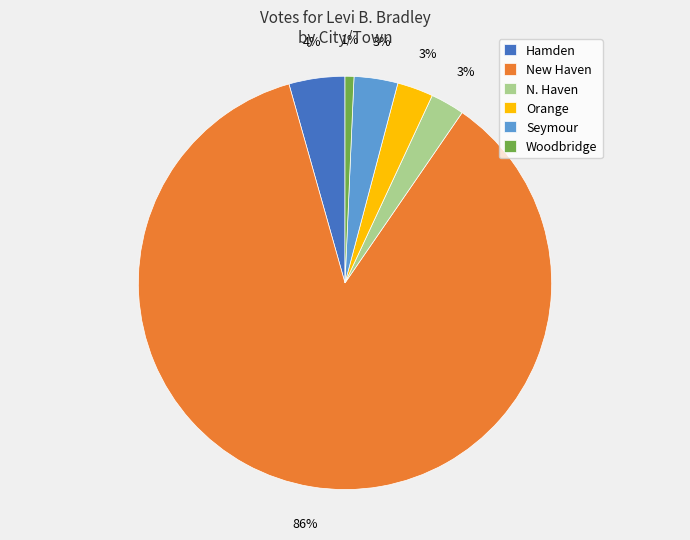

How many segments does this pie chart have?

6